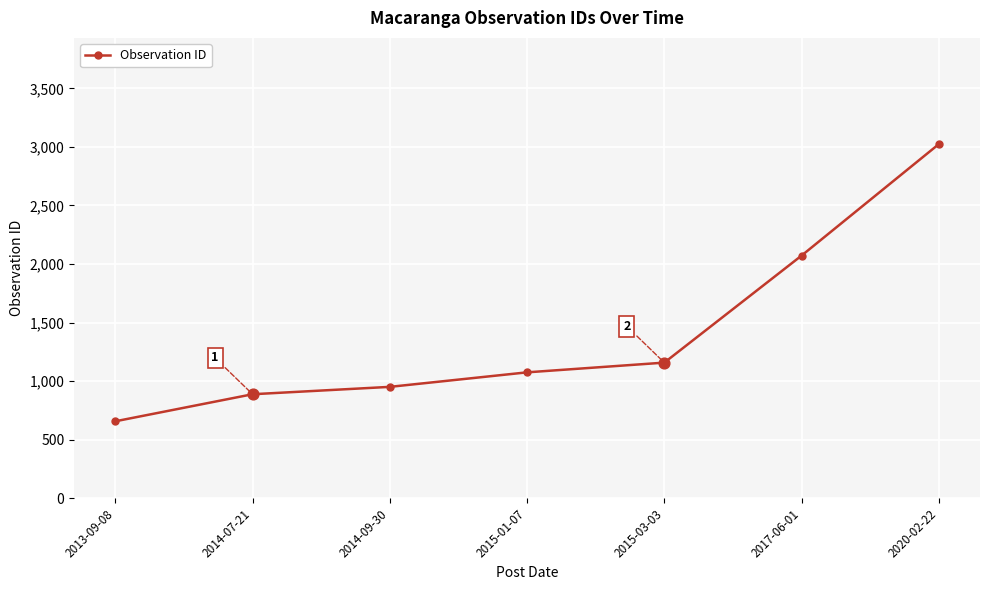

Between 2020-02-22 and 2015-03-03, which is larger?

2020-02-22